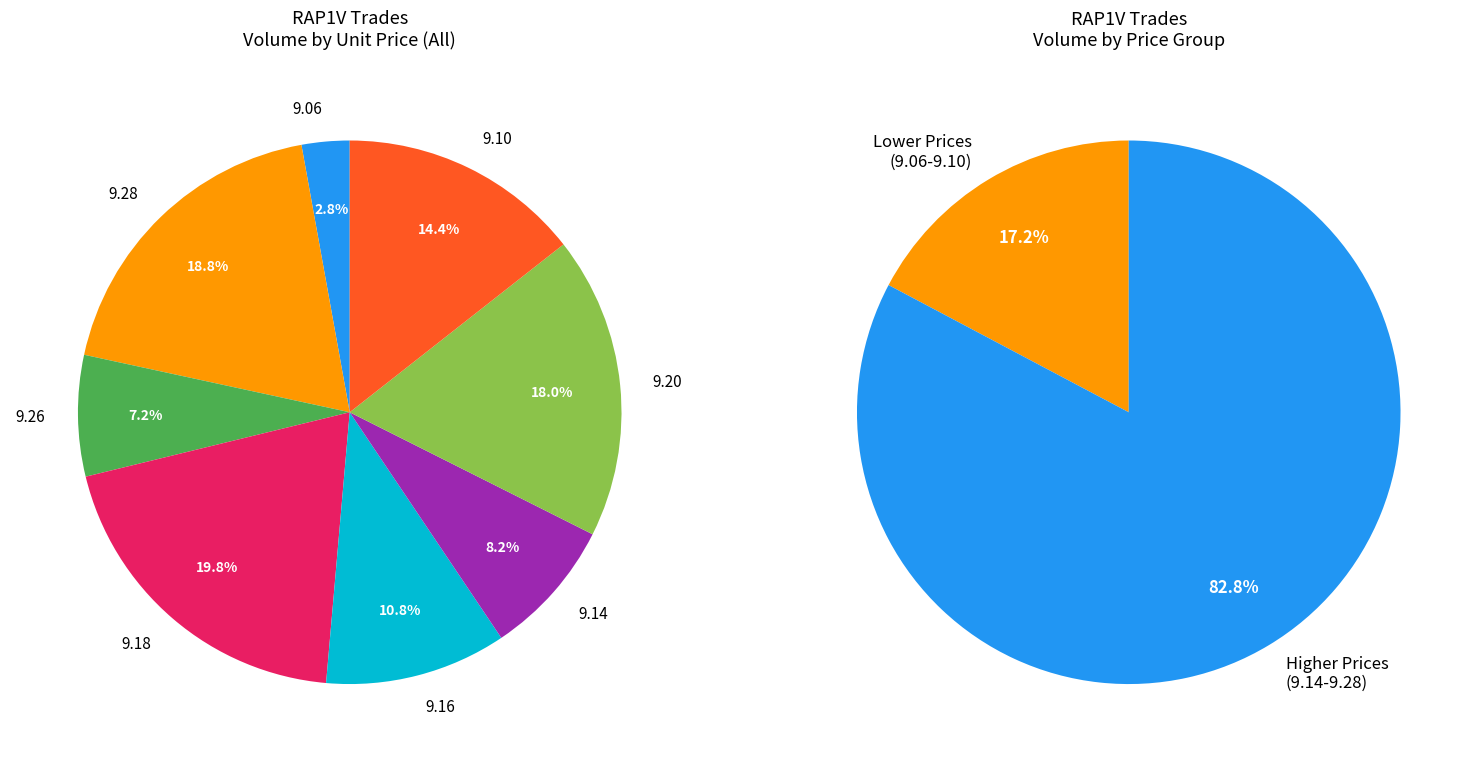

Does any single category account for the majority?

No